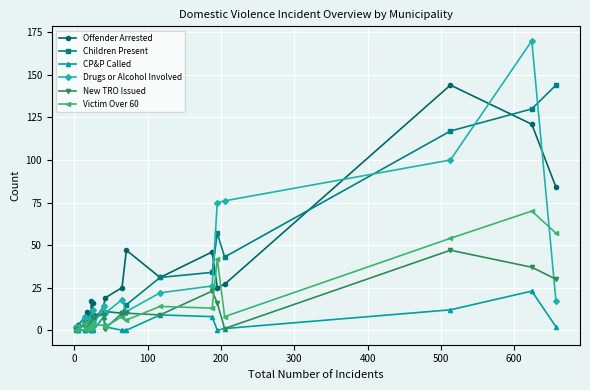

What are all the series names shown in the legend?

Offender Arrested, Children Present, CP&P Called, Drugs or Alcohol Involved, New TRO Issued, Victim Over 60